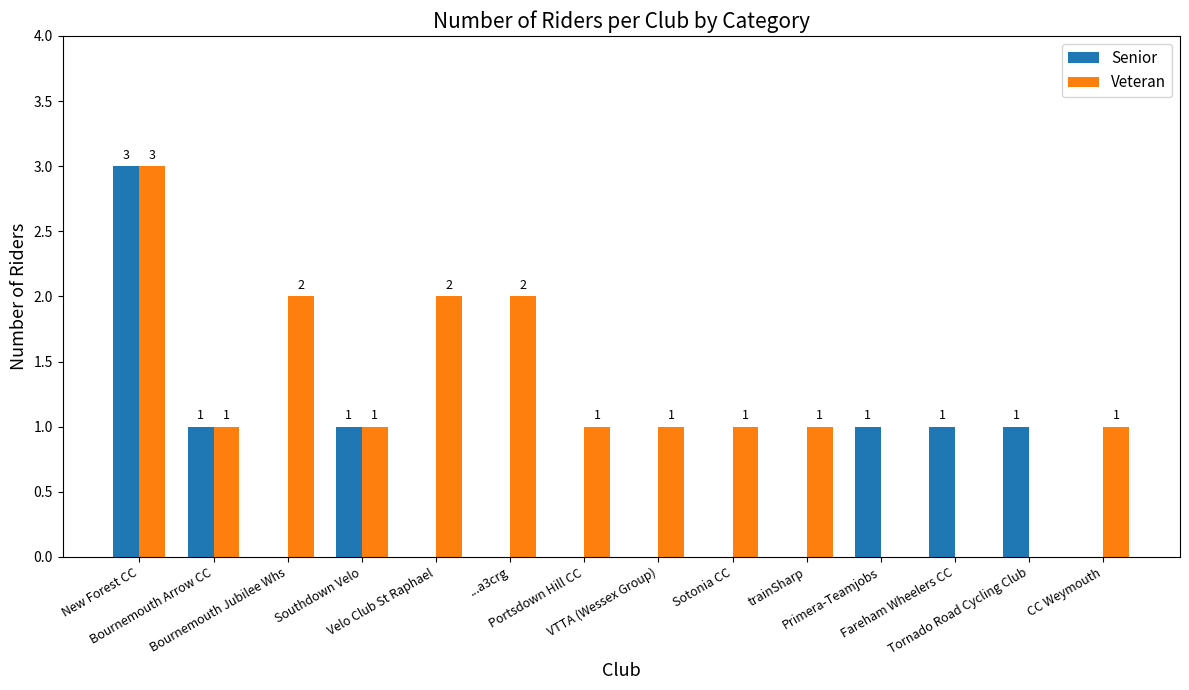

Where does the Veteran series first go above 1?

New Forest CC